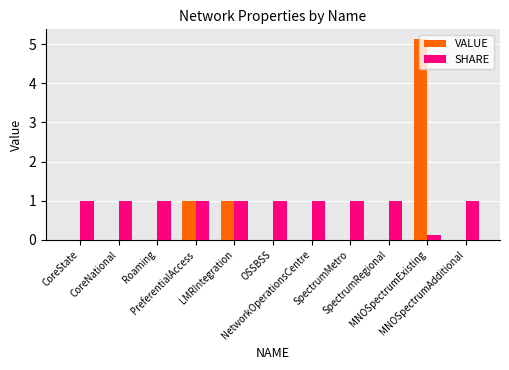

The value of VALUE at MNOSpectrumAdditional is 0.0. True or false?

True